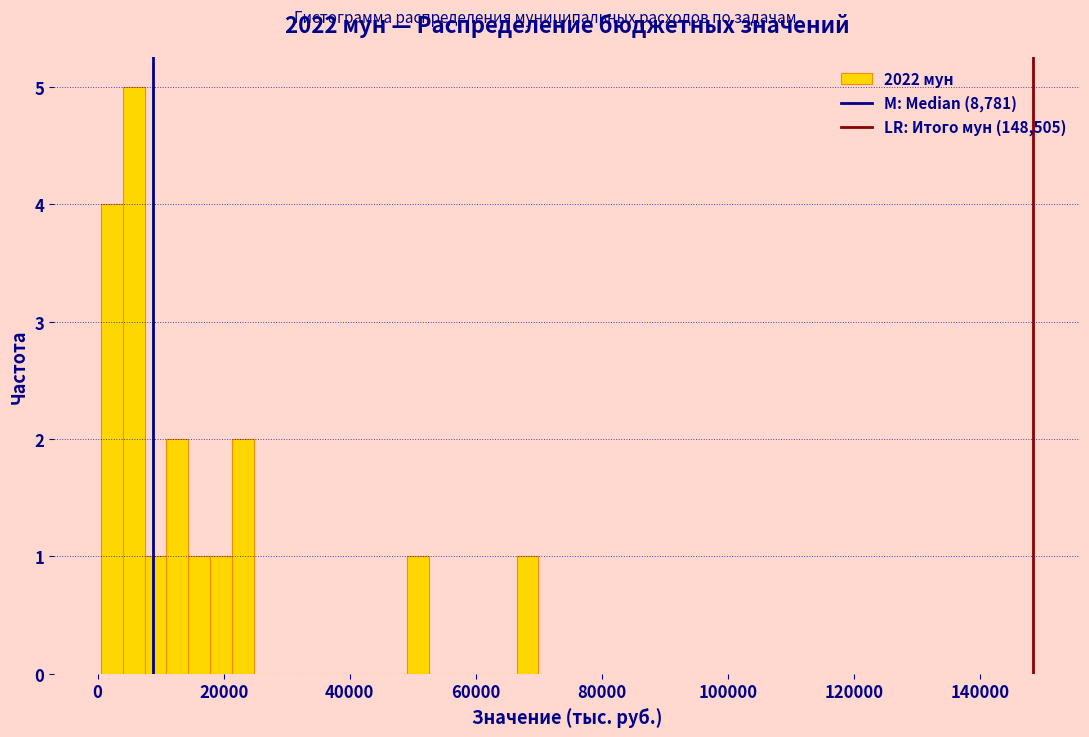

Around what value on the x-axis is the tallest bar? Give the approximate position of its centre, as read against the axis.

6000